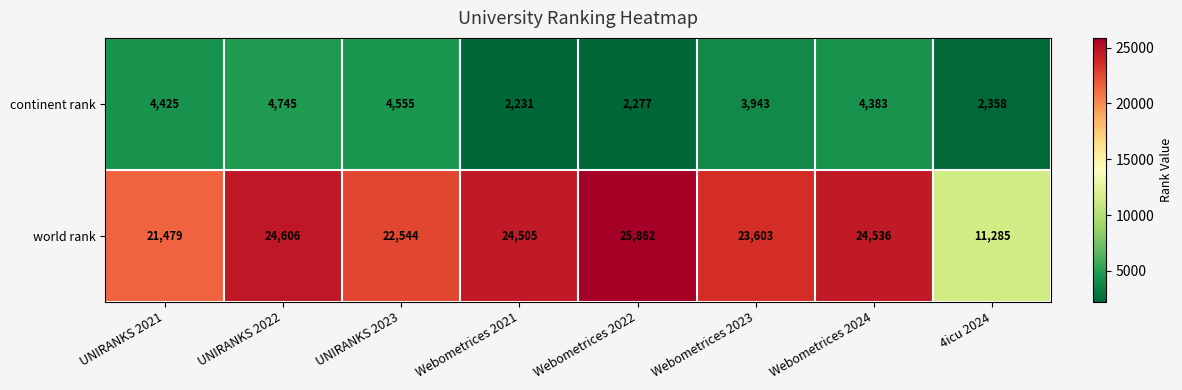

Which series has the largest total across all categories?

world rank